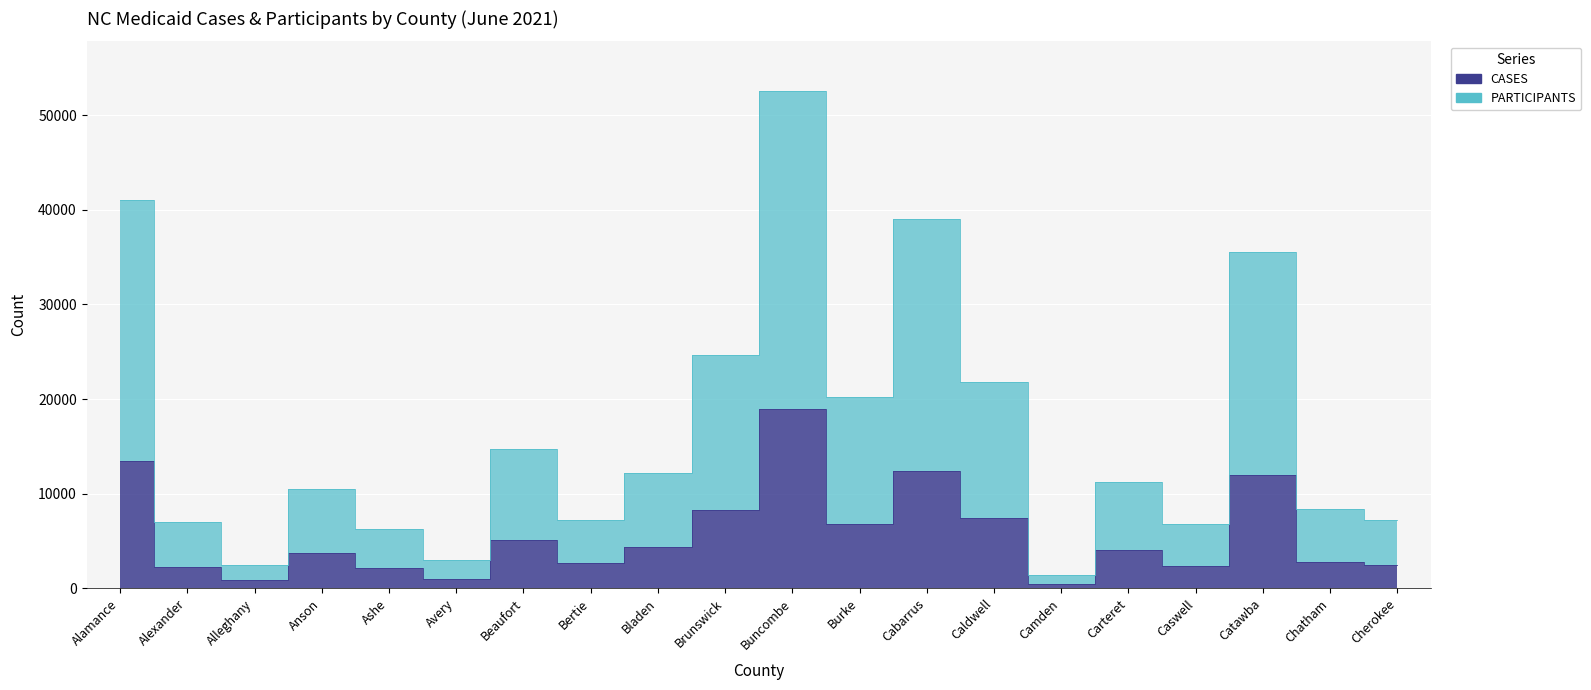

What is the maximum value for CASES?

18949